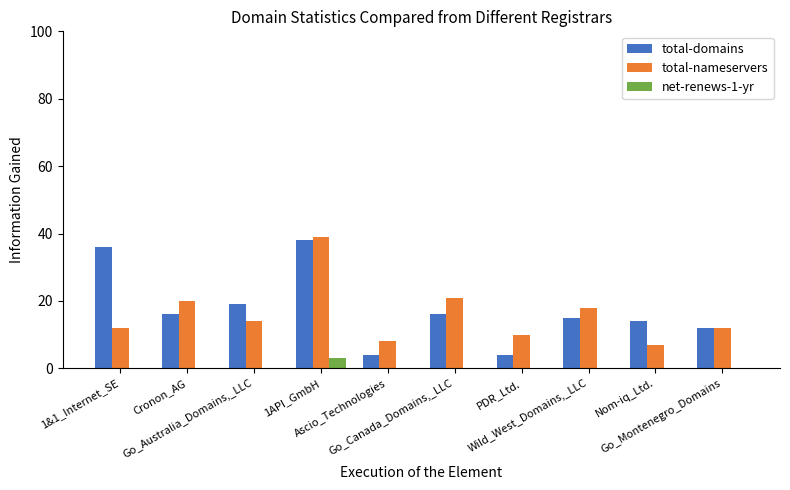

What is the highest value of the net-renews-1-yr series?

3